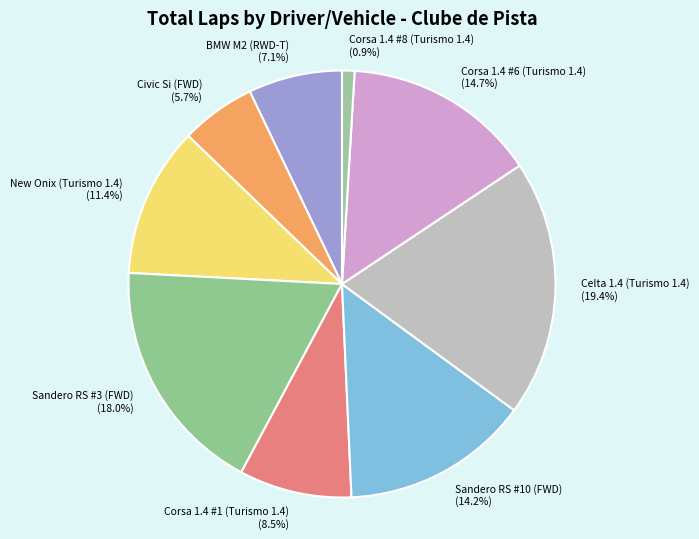

What percentage is the Sandero RS #10 (FWD) slice, to the nearest percent?

14%